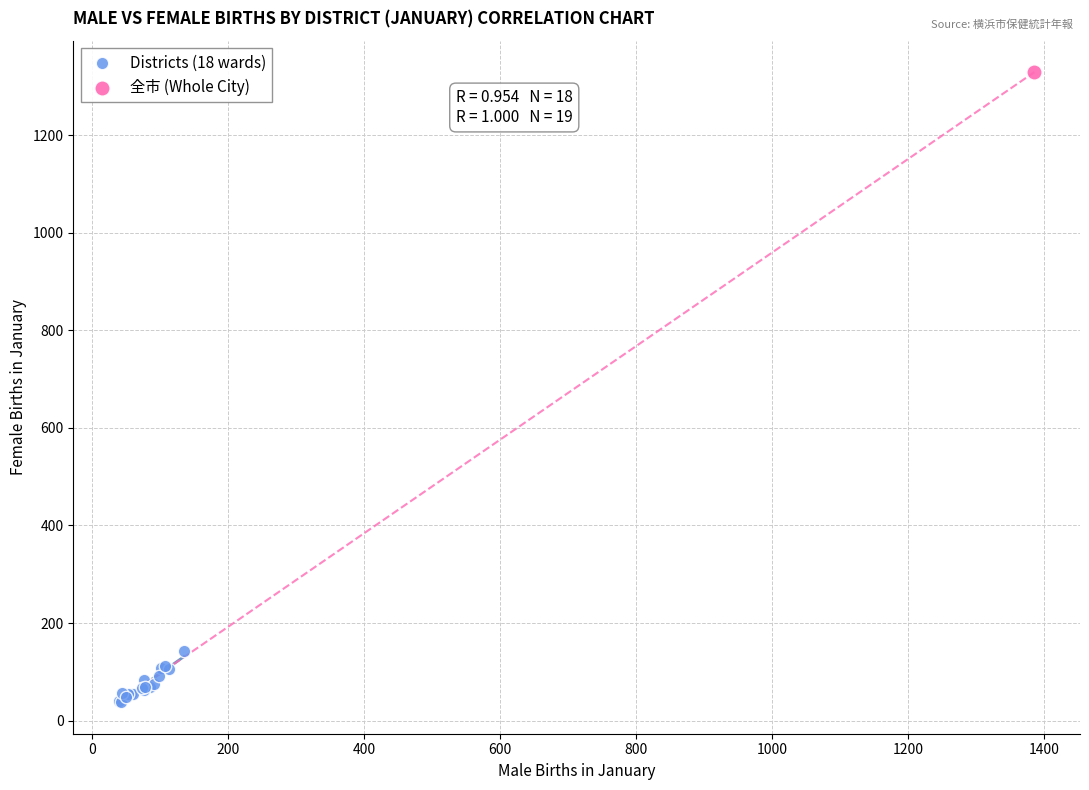

What are all the series names shown in the legend?

Districts (18 wards), 全市 (Whole City)